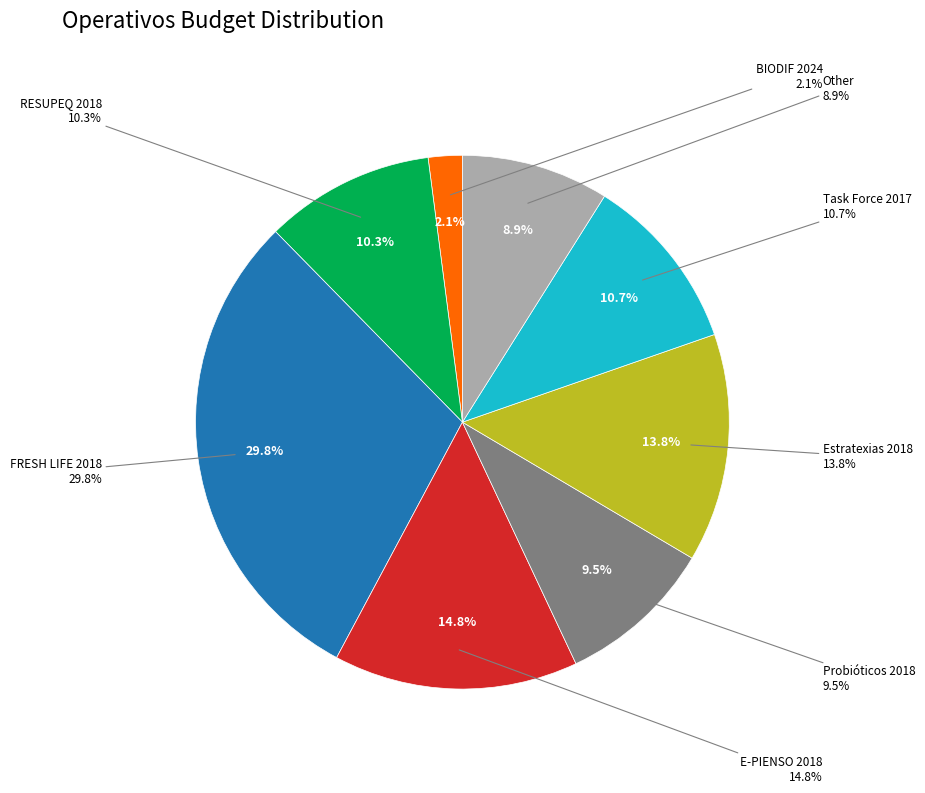

To the nearest percent, what percentage of the pie is FRESH LIFE 2018?

30%